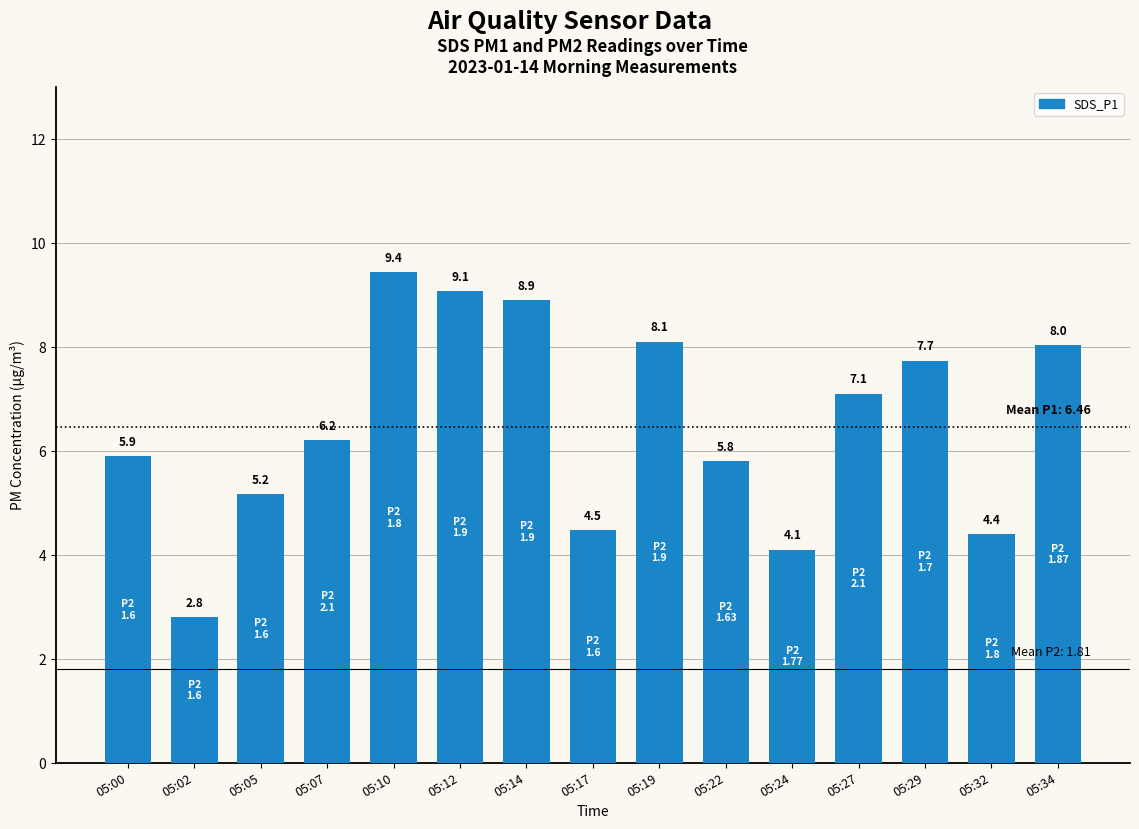

What is the sum of all values?

97.2